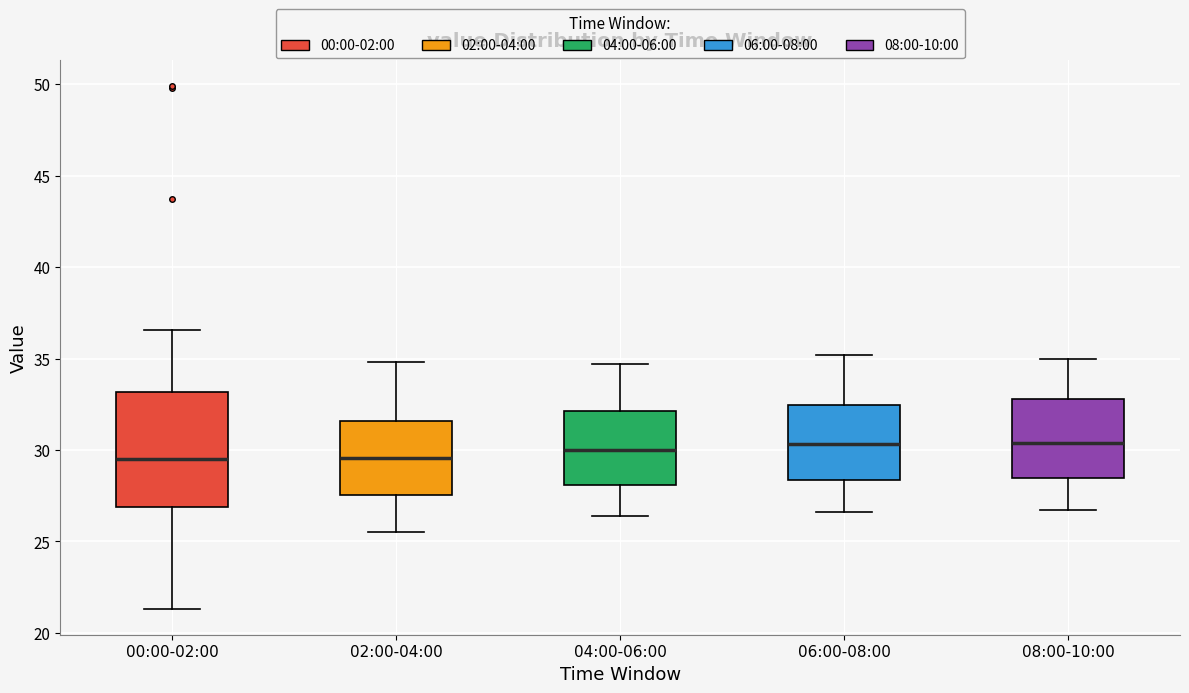

Where does the lower whisker of the box for 06:00-08:00 end on the y-axis? The values are not printed on the chart, so give them approximately, as read against the axis.

26.5